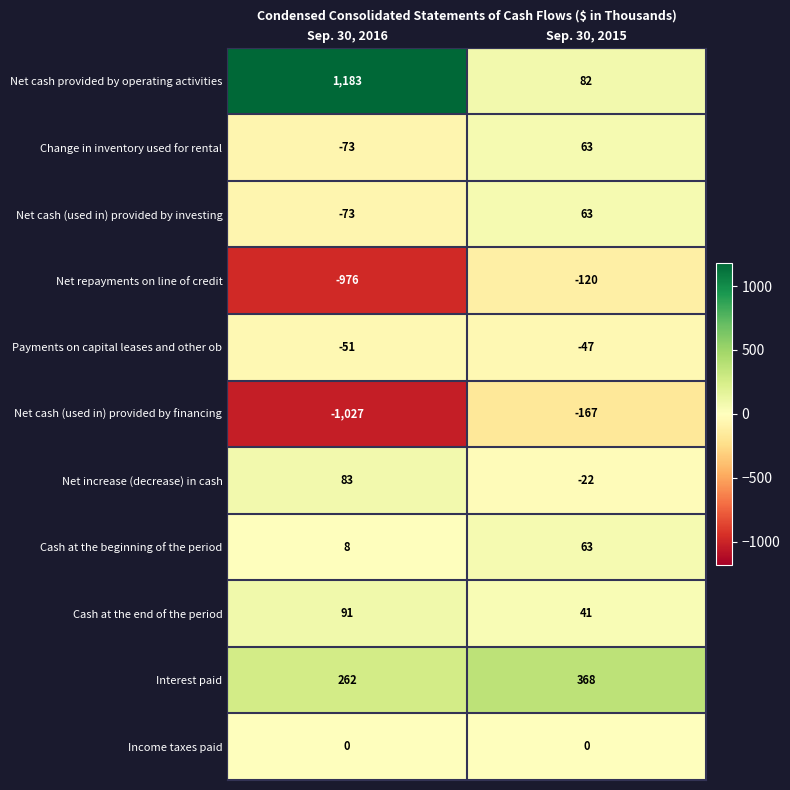

What is the total value across all series at Sep. 30, 2016?

-573